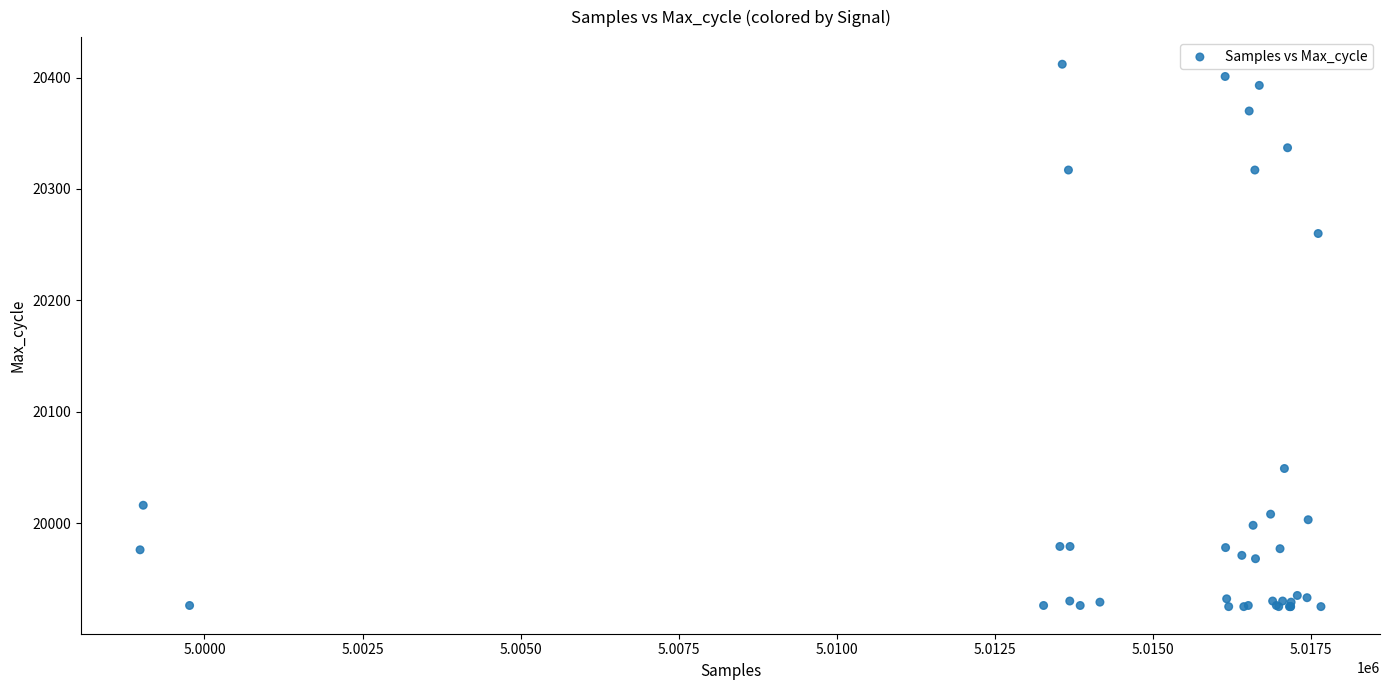

What Y value in the scatter plot is closest to 20168?

20260